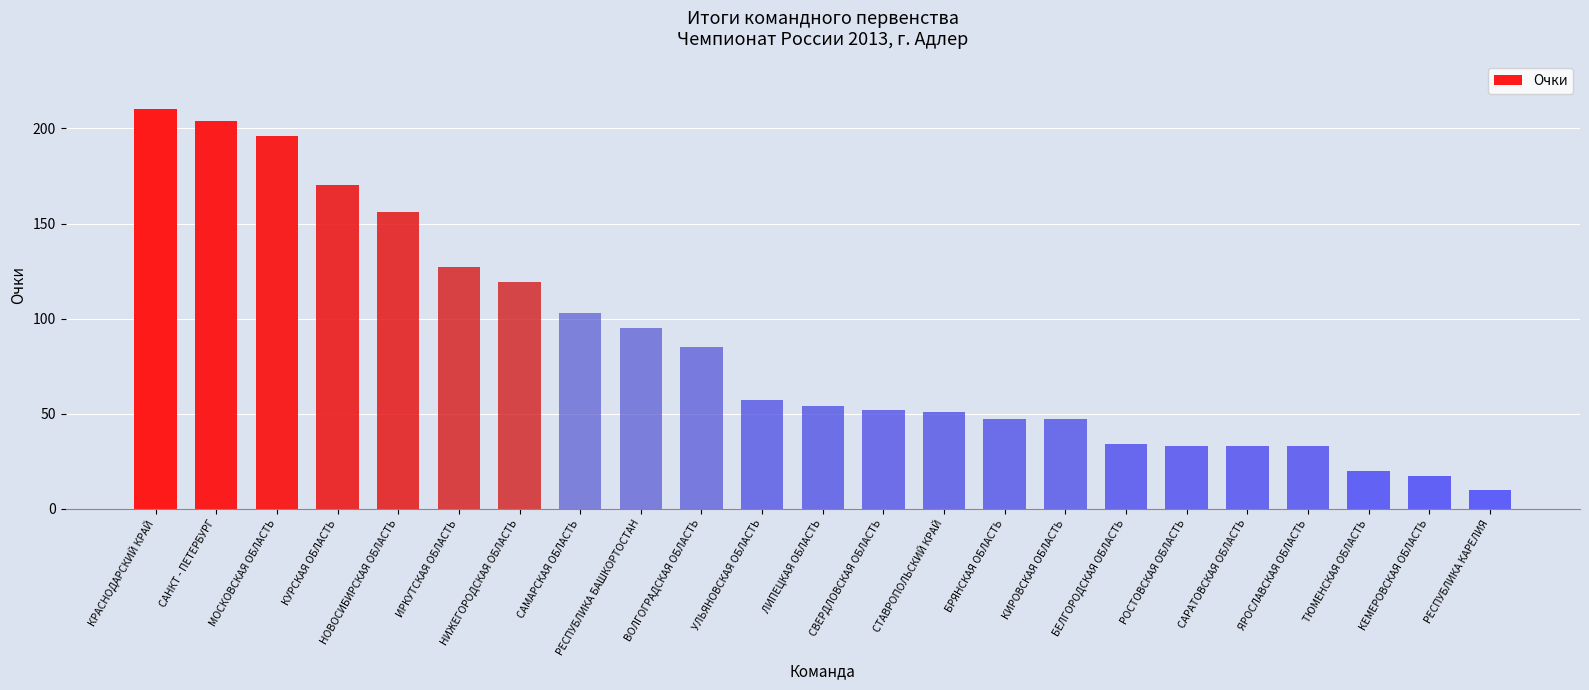

Is it true that the value at НОВОСИБИРСКАЯ ОБЛАСТЬ is 277?

False